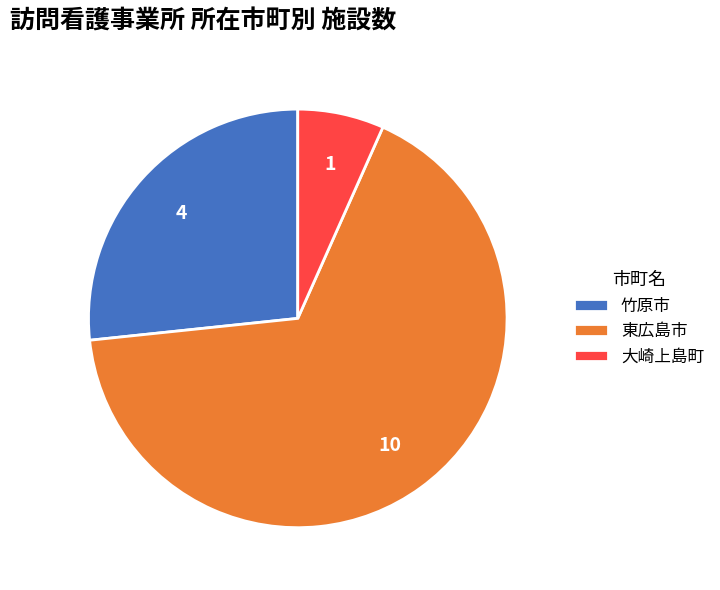

The 大崎上島町 slice represents 7% of the pie. True or false?

True